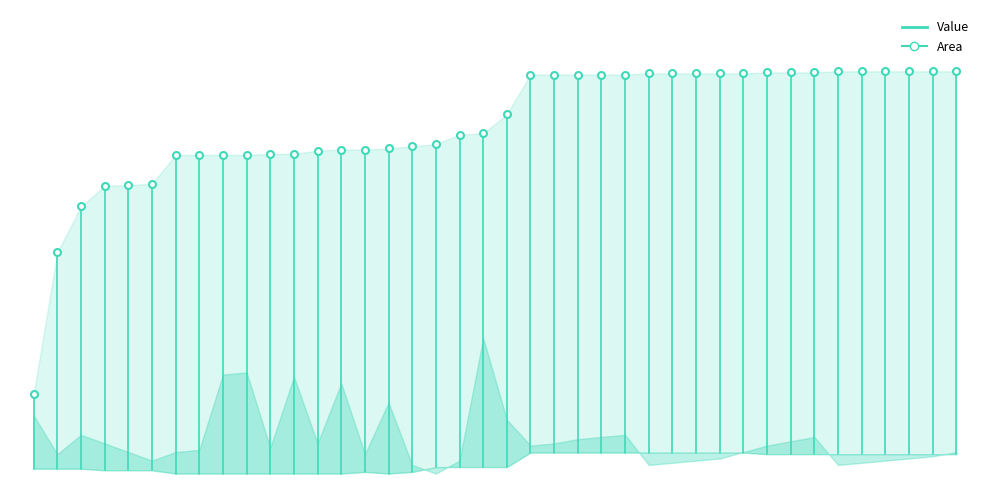

At which label is the value closest to 45?

−5